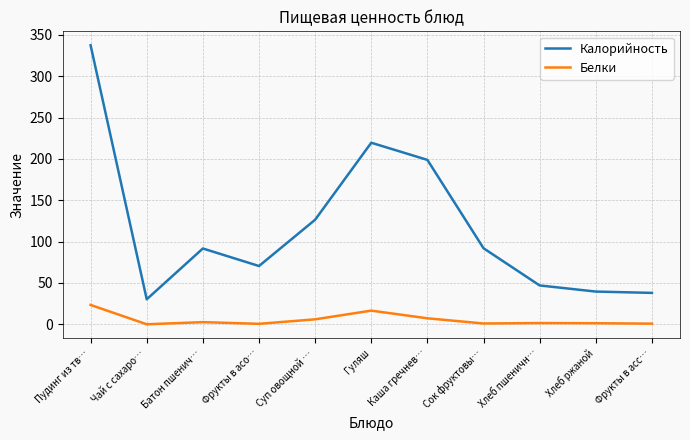

Which label corresponds to the largest value in the chart?

Пудинг из тв…